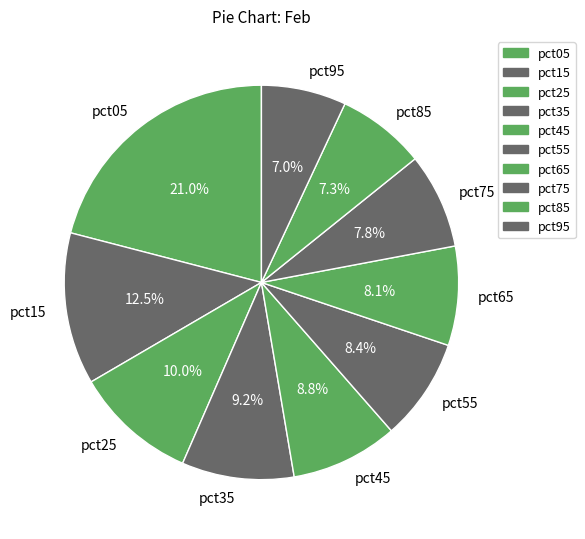

What is the largest slice in the pie chart?

pct05